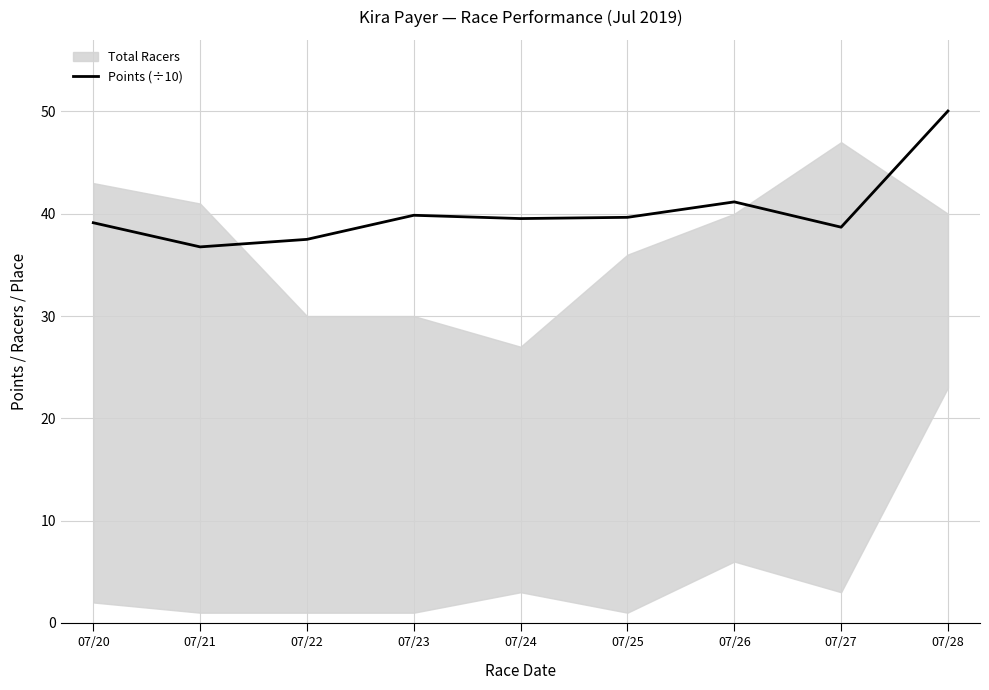

The chart shows a value of 15.1 at 07/22. True or false?

False